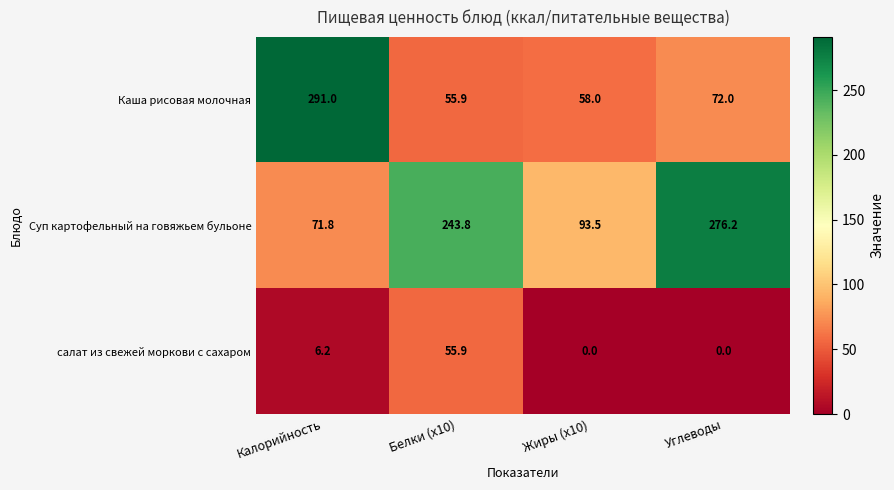

Count the number of data series in this chart.

3